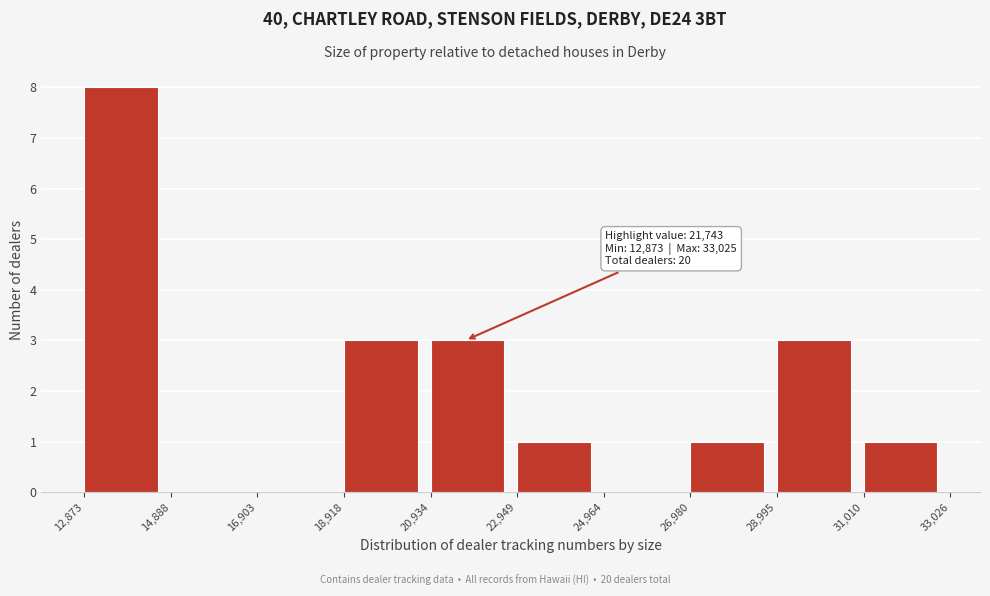

Over which range of the x-axis is the bar tallest?

12,873 to 14,888